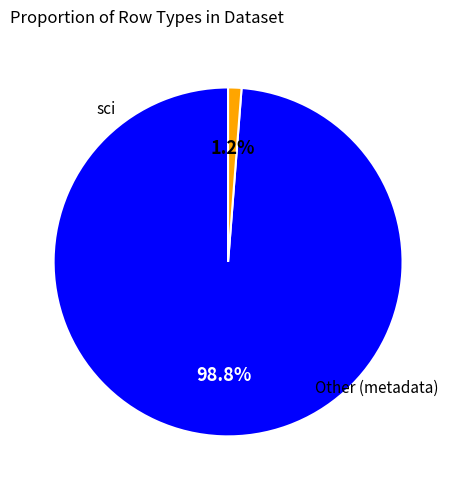

How many slices are in this pie chart?

2